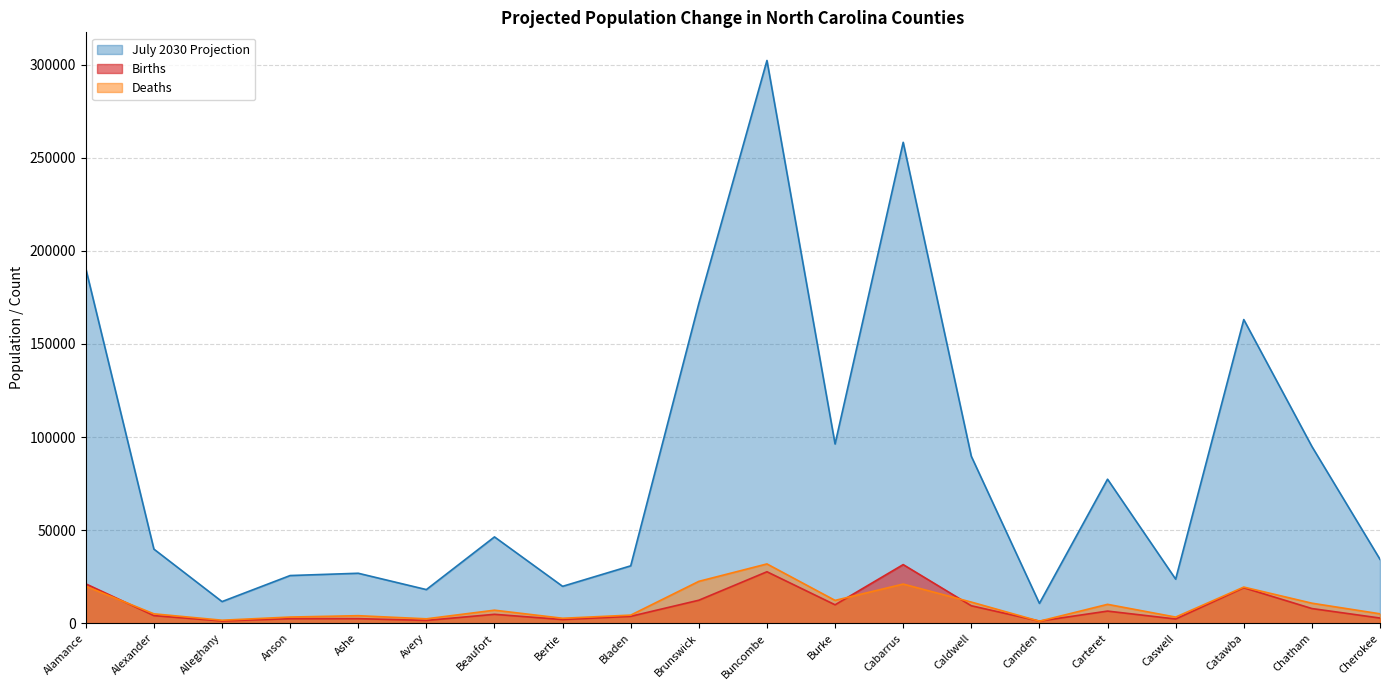

What are all the series names shown in the legend?

July 2030 Projection, Births, Deaths